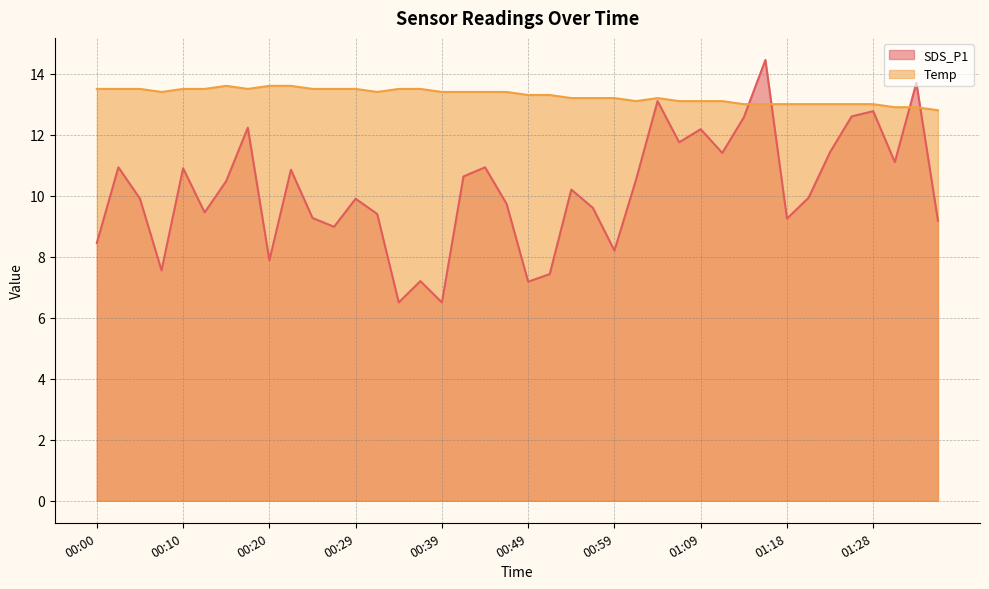

The SDS_P1 series shows 4.3 at 01:09. True or false?

False